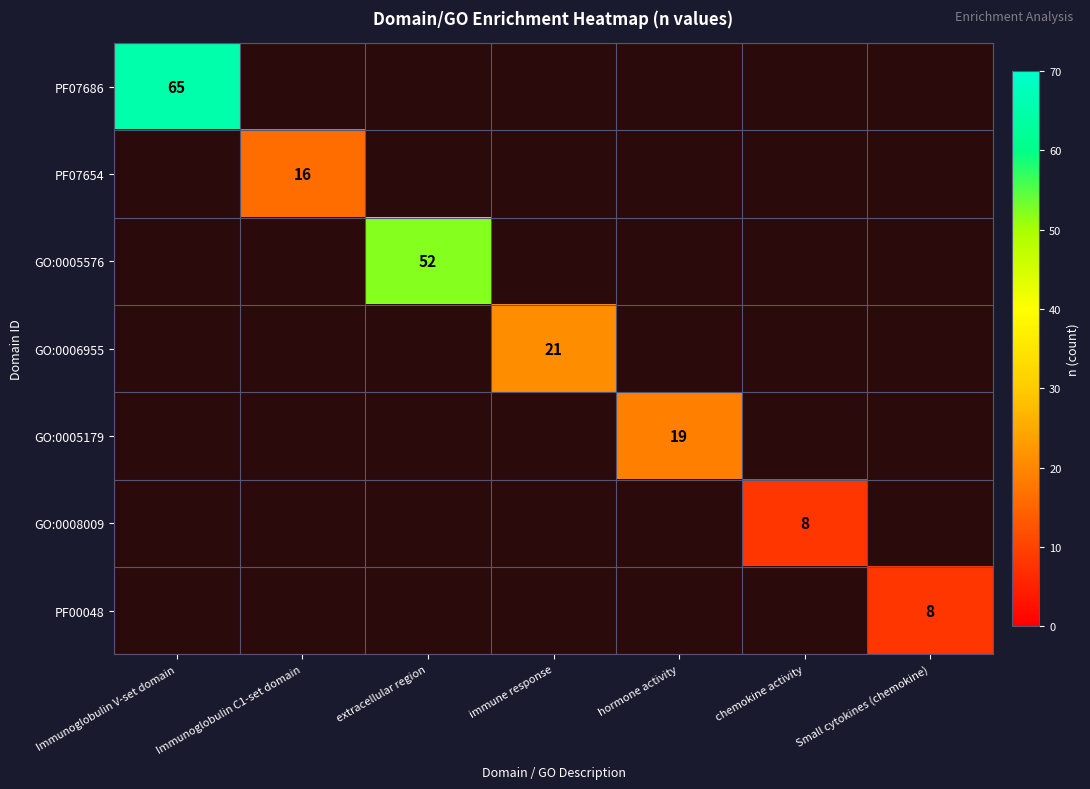

The GO:0005179 series shows 19 at hormone activity. True or false?

True